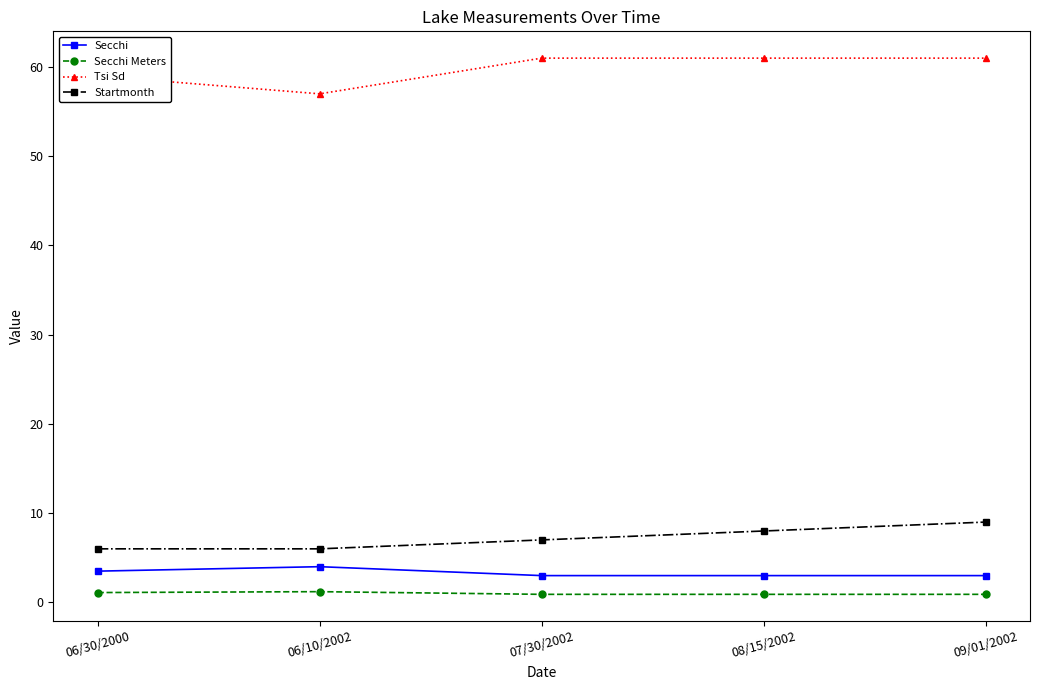

How many series are shown in this chart?

4